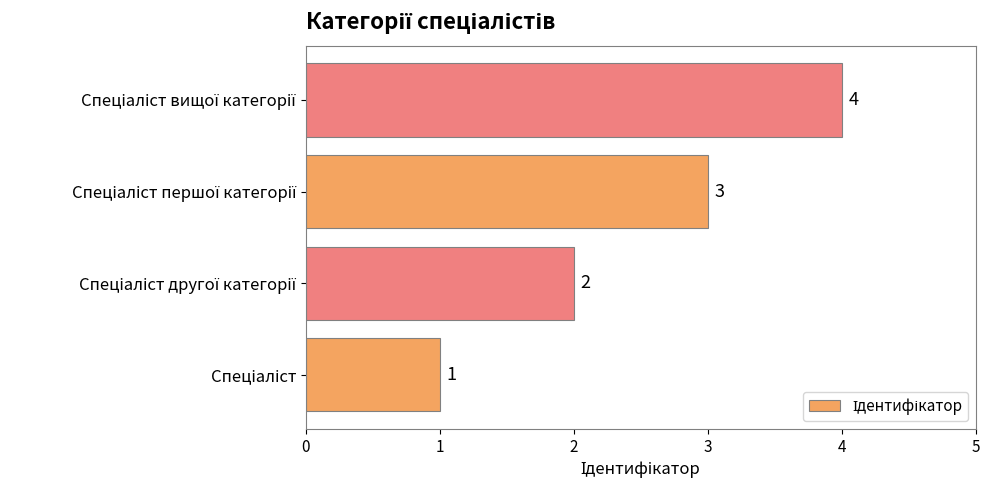

What is the sum of all values?

10